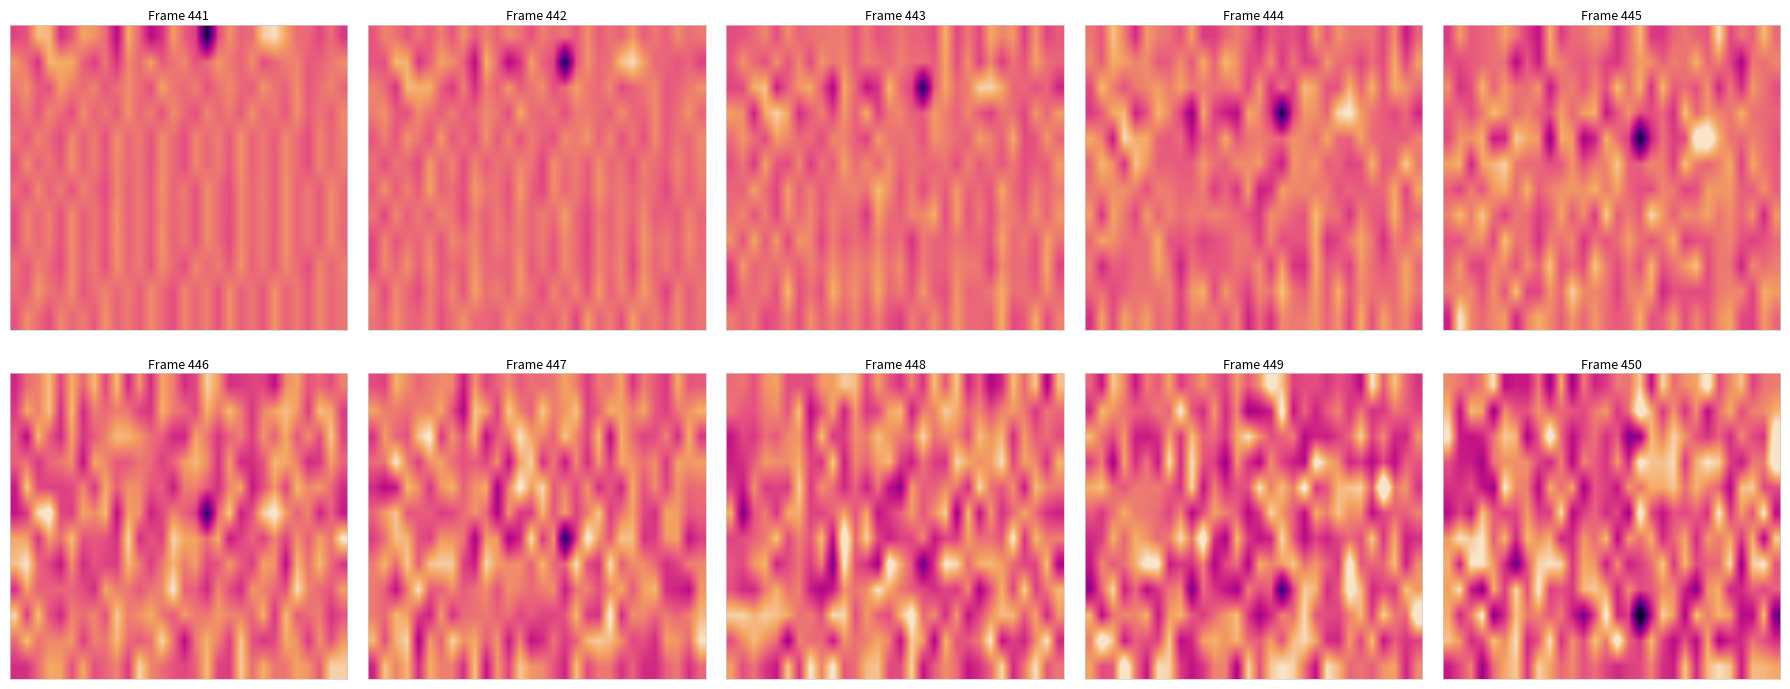

What is the minimum value shown in the chart?

-154.4